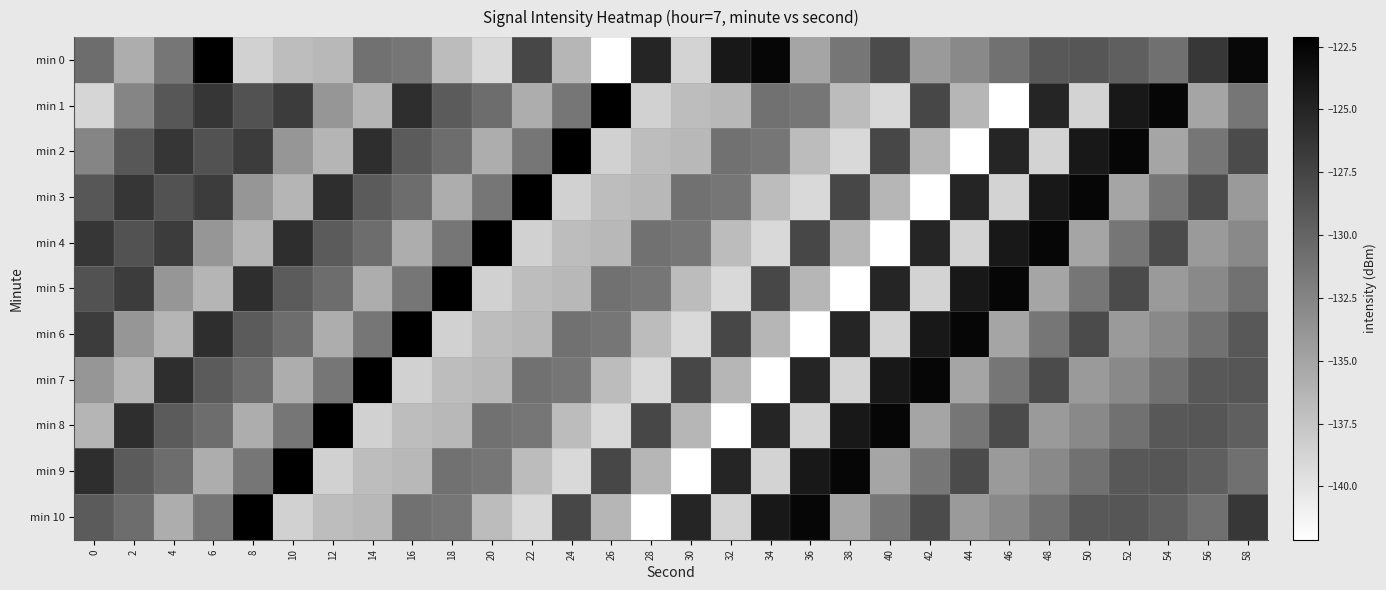

Reading right to left, what are all the values shown in this chart?

min 0: 58=-122.9	56=-126.4	54=-130.9	52=-129.6	50=-128.8	48=-129.0	46=-131.0	44=-132.9	42=-134.2	40=-128.0	38=-131.4	36=-135.1	34=-122.6	32=-124.1	30=-138.7	28=-125.0	26=-142.1	24=-136.4	22=-127.7	20=-139.1	18=-136.9	16=-131.4	14=-131.0	12=-136.5	10=-136.9	8=-138.5	6=-122.1	4=-131.4	2=-135.7	0=-130.7
min 1: 58=-131.4	56=-135.1	54=-122.6	52=-124.1	50=-138.7	48=-125.0	46=-142.1	44=-136.4	42=-127.7	40=-139.1	38=-136.9	36=-131.4	34=-131.0	32=-136.5	30=-136.9	28=-138.5	26=-122.1	24=-131.4	22=-135.7	20=-130.7	18=-129.3	16=-125.7	14=-136.3	12=-133.9	10=-126.8	8=-128.6	6=-126.4	4=-128.9	2=-132.5	0=-138.9
min 2: 58=-128.0	56=-131.4	54=-135.1	52=-122.6	50=-124.1	48=-138.7	46=-125.0	44=-142.1	42=-136.4	40=-127.7	38=-139.1	36=-136.9	34=-131.4	32=-131.0	30=-136.5	28=-136.9	26=-138.5	24=-122.1	22=-131.4	20=-135.7	18=-130.7	16=-129.3	14=-125.7	12=-136.3	10=-133.9	8=-126.8	6=-128.6	4=-126.4	2=-128.9	0=-132.5
min 3: 58=-134.2	56=-128.0	54=-131.4	52=-135.1	50=-122.6	48=-124.1	46=-138.7	44=-125.0	42=-142.1	40=-136.4	38=-127.7	36=-139.1	34=-136.9	32=-131.4	30=-131.0	28=-136.5	26=-136.9	24=-138.5	22=-122.1	20=-131.4	18=-135.7	16=-130.7	14=-129.3	12=-125.7	10=-136.3	8=-133.9	6=-126.8	4=-128.6	2=-126.4	0=-128.9
min 4: 58=-132.9	56=-134.2	54=-128.0	52=-131.4	50=-135.1	48=-122.6	46=-124.1	44=-138.7	42=-125.0	40=-142.1	38=-136.4	36=-127.7	34=-139.1	32=-136.9	30=-131.4	28=-131.0	26=-136.5	24=-136.9	22=-138.5	20=-122.1	18=-131.4	16=-135.7	14=-130.7	12=-129.3	10=-125.7	8=-136.3	6=-133.9	4=-126.8	2=-128.6	0=-126.4
min 5: 58=-131.0	56=-132.9	54=-134.2	52=-128.0	50=-131.4	48=-135.1	46=-122.6	44=-124.1	42=-138.7	40=-125.0	38=-142.1	36=-136.4	34=-127.7	32=-139.1	30=-136.9	28=-131.4	26=-131.0	24=-136.5	22=-136.9	20=-138.5	18=-122.1	16=-131.4	14=-135.7	12=-130.7	10=-129.3	8=-125.7	6=-136.3	4=-133.9	2=-126.8	0=-128.6
min 6: 58=-129.0	56=-131.0	54=-132.9	52=-134.2	50=-128.0	48=-131.4	46=-135.1	44=-122.6	42=-124.1	40=-138.7	38=-125.0	36=-142.1	34=-136.4	32=-127.7	30=-139.1	28=-136.9	26=-131.4	24=-131.0	22=-136.5	20=-136.9	18=-138.5	16=-122.1	14=-131.4	12=-135.7	10=-130.7	8=-129.3	6=-125.7	4=-136.3	2=-133.9	0=-126.8
min 7: 58=-128.8	56=-129.0	54=-131.0	52=-132.9	50=-134.2	48=-128.0	46=-131.4	44=-135.1	42=-122.6	40=-124.1	38=-138.7	36=-125.0	34=-142.1	32=-136.4	30=-127.7	28=-139.1	26=-136.9	24=-131.4	22=-131.0	20=-136.5	18=-136.9	16=-138.5	14=-122.1	12=-131.4	10=-135.7	8=-130.7	6=-129.3	4=-125.7	2=-136.3	0=-133.9
min 8: 58=-129.6	56=-128.8	54=-129.0	52=-131.0	50=-132.9	48=-134.2	46=-128.0	44=-131.4	42=-135.1	40=-122.6	38=-124.1	36=-138.7	34=-125.0	32=-142.1	30=-136.4	28=-127.7	26=-139.1	24=-136.9	22=-131.4	20=-131.0	18=-136.5	16=-136.9	14=-138.5	12=-122.1	10=-131.4	8=-135.7	6=-130.7	4=-129.3	2=-125.7	0=-136.3
min 9: 58=-130.9	56=-129.6	54=-128.8	52=-129.0	50=-131.0	48=-132.9	46=-134.2	44=-128.0	42=-131.4	40=-135.1	38=-122.6	36=-124.1	34=-138.7	32=-125.0	30=-142.1	28=-136.4	26=-127.7	24=-139.1	22=-136.9	20=-131.4	18=-131.0	16=-136.5	14=-136.9	12=-138.5	10=-122.1	8=-131.4	6=-135.7	4=-130.7	2=-129.3	0=-125.7
min 10: 58=-126.4	56=-130.9	54=-129.6	52=-128.8	50=-129.0	48=-131.0	46=-132.9	44=-134.2	42=-128.0	40=-131.4	38=-135.1	36=-122.6	34=-124.1	32=-138.7	30=-125.0	28=-142.1	26=-136.4	24=-127.7	22=-139.1	20=-136.9	18=-131.4	16=-131.0	14=-136.5	12=-136.9	10=-138.5	8=-122.1	6=-131.4	4=-135.7	2=-130.7	0=-129.3